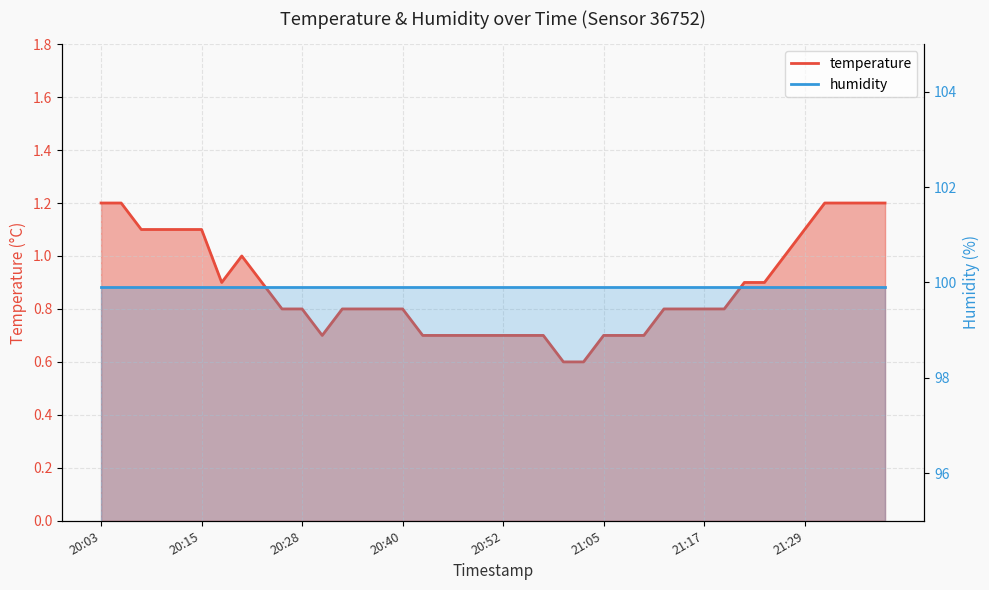

At which category does the chart reach its minimum across all series?

21:00